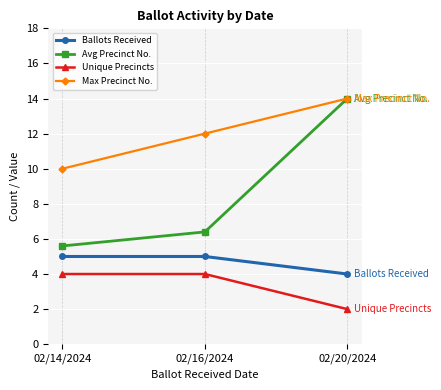

What is the spread (max minus min) of values at 02/20/2024?

12.0